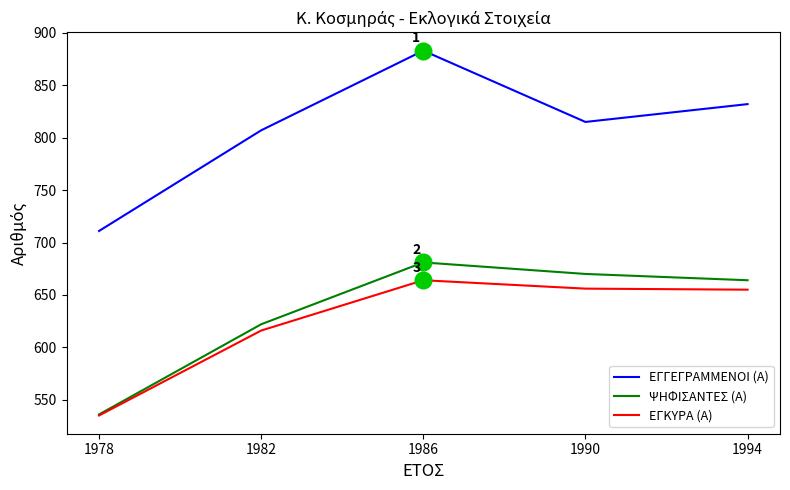

List the labels in order of ΨΗΦΙΣΑΝΤΕΣ (Α) value, smallest first.

1978, 1982, 1994, 1990, 1986